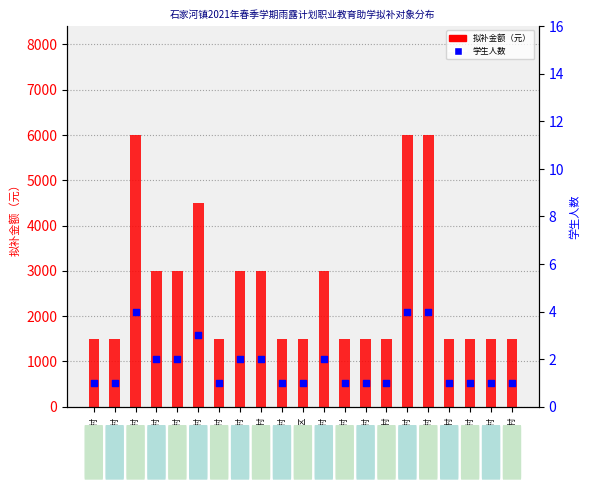

What are all the series names shown in the legend?

拟补金额（元）, 学生人数